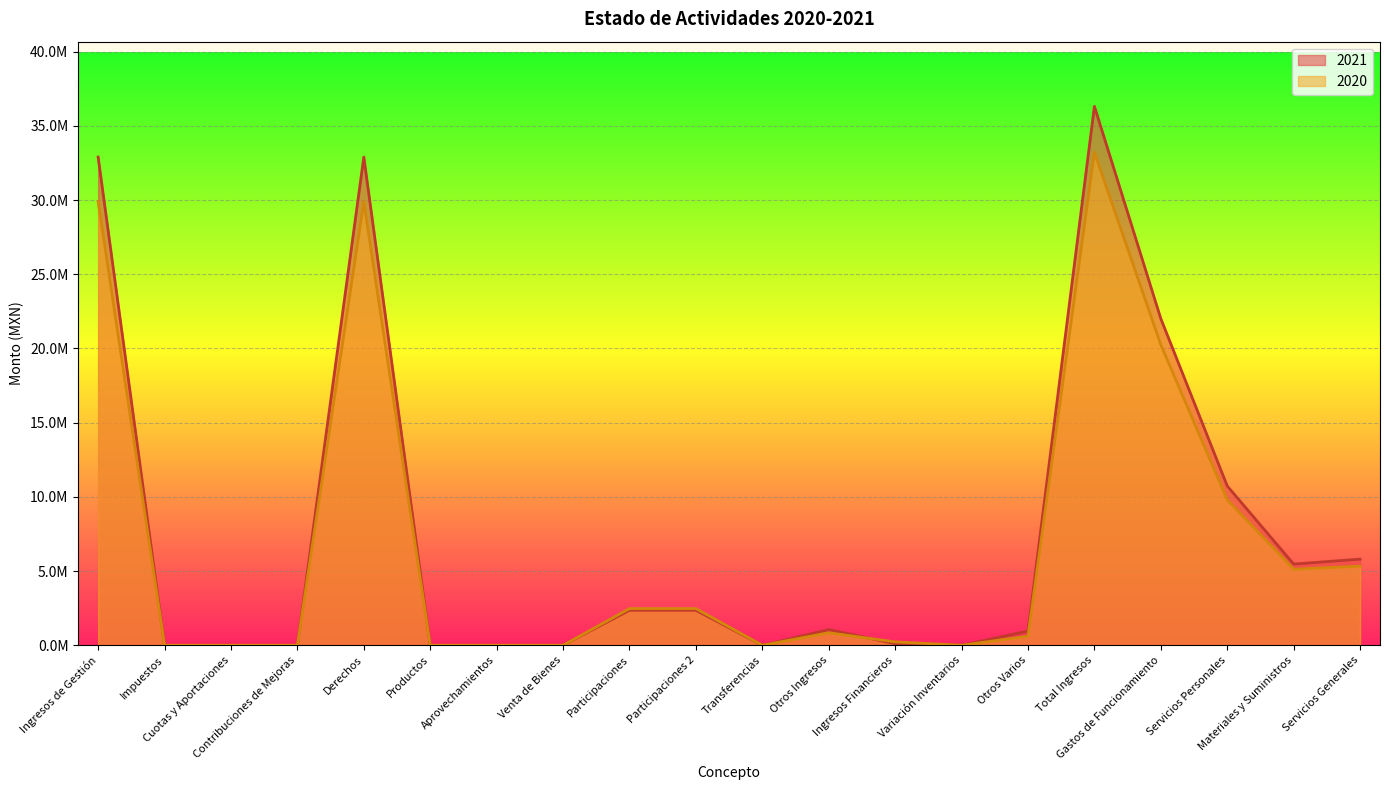

List the series in order of their peak value, highest first.

2021, 2020